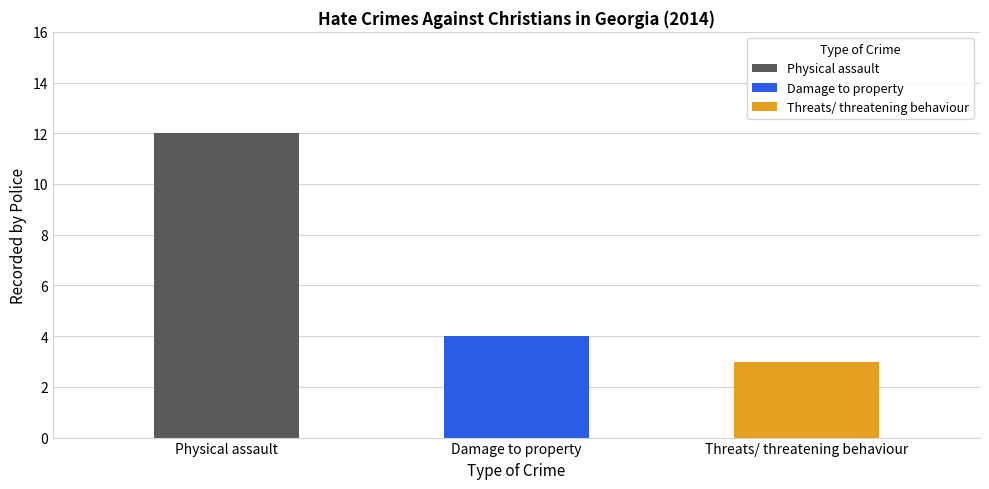

Reading left to right, list all the values displayed in this chart.

12	4	3